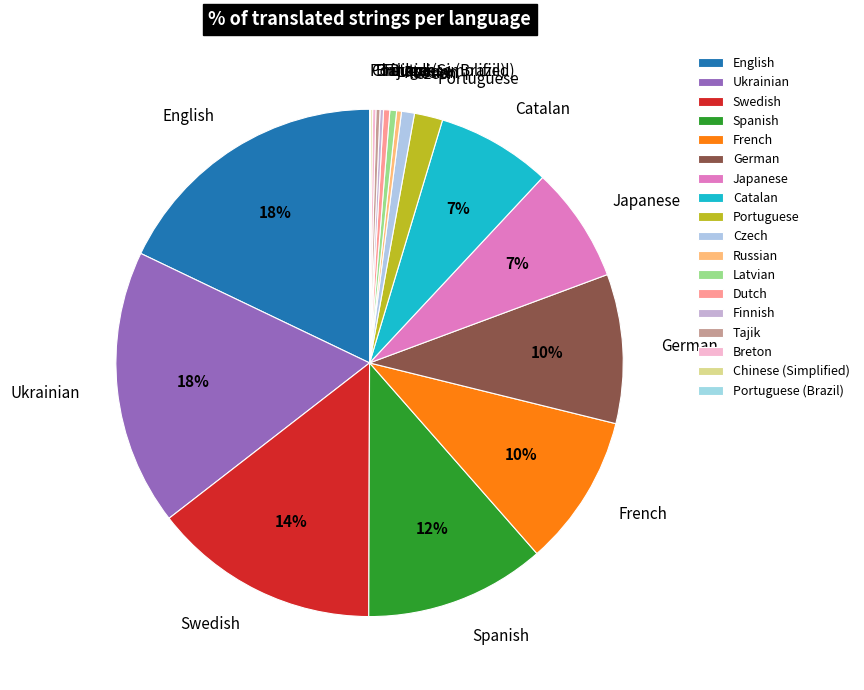

Is the sum of Portuguese and Swedish greater than half?

No